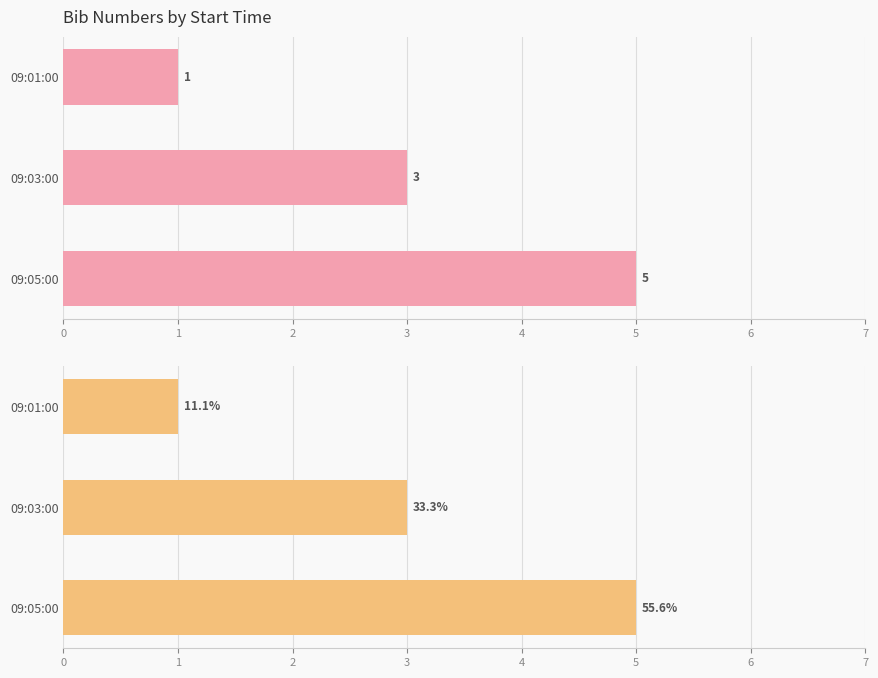

What is the value of the 2nd bar from the left?

3